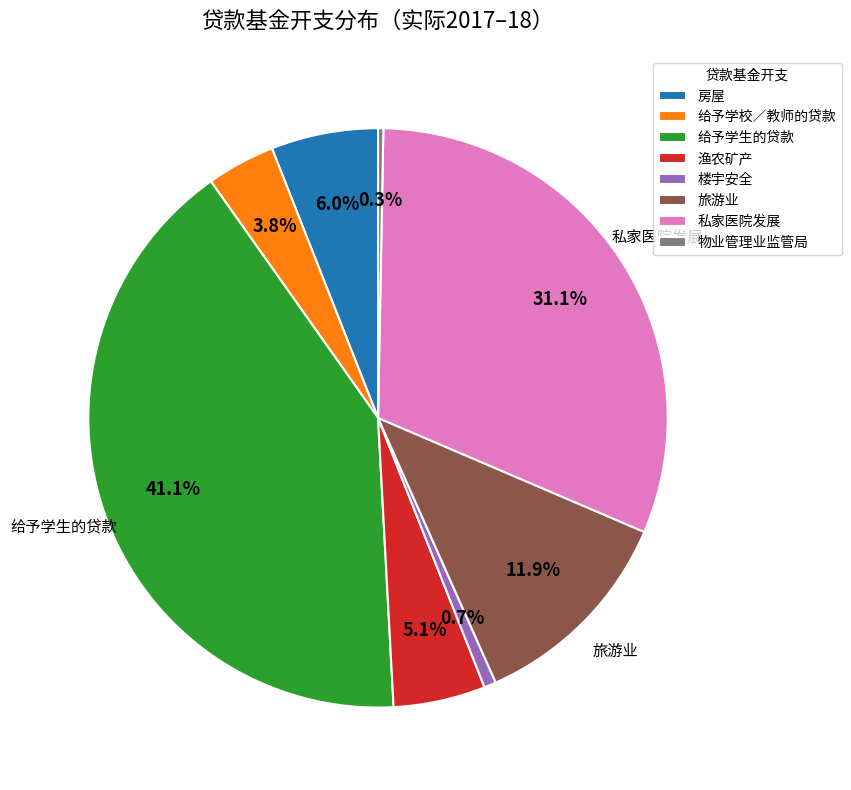

Is there a majority slice in this chart?

No